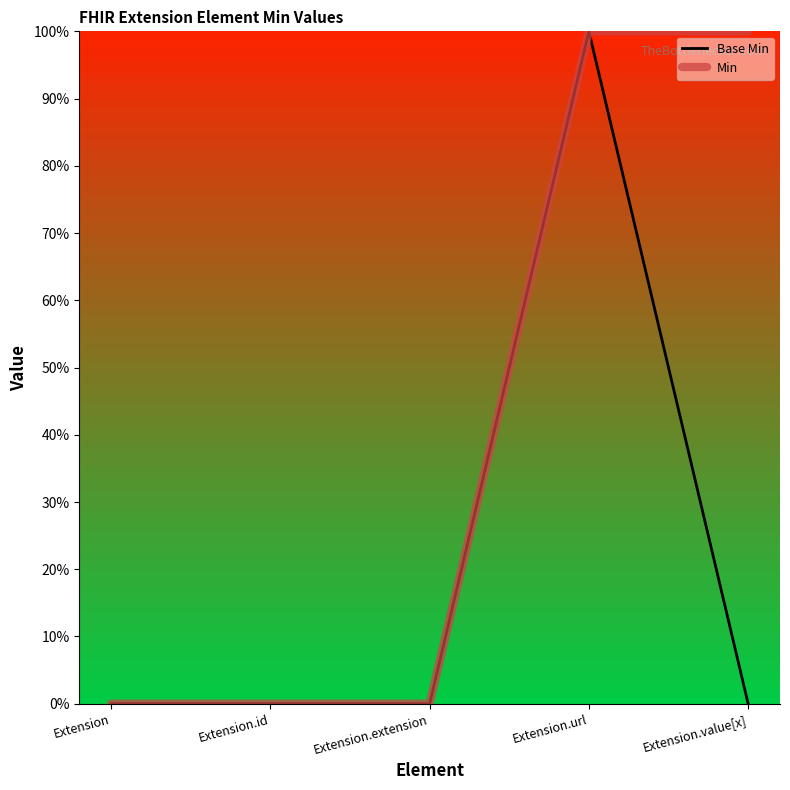

What is the value of the Min point at the 5th from the left?

1